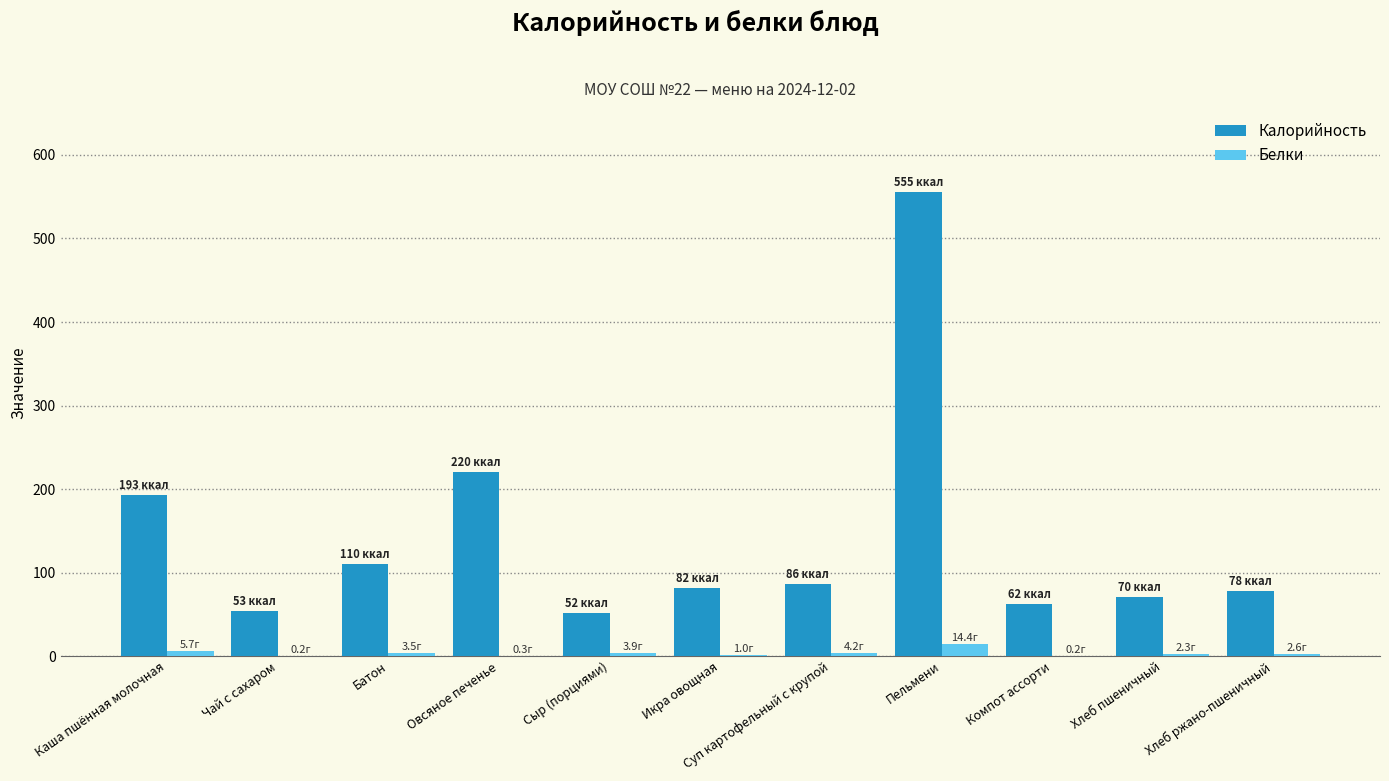

What is the sum of all Белки values?

38.3